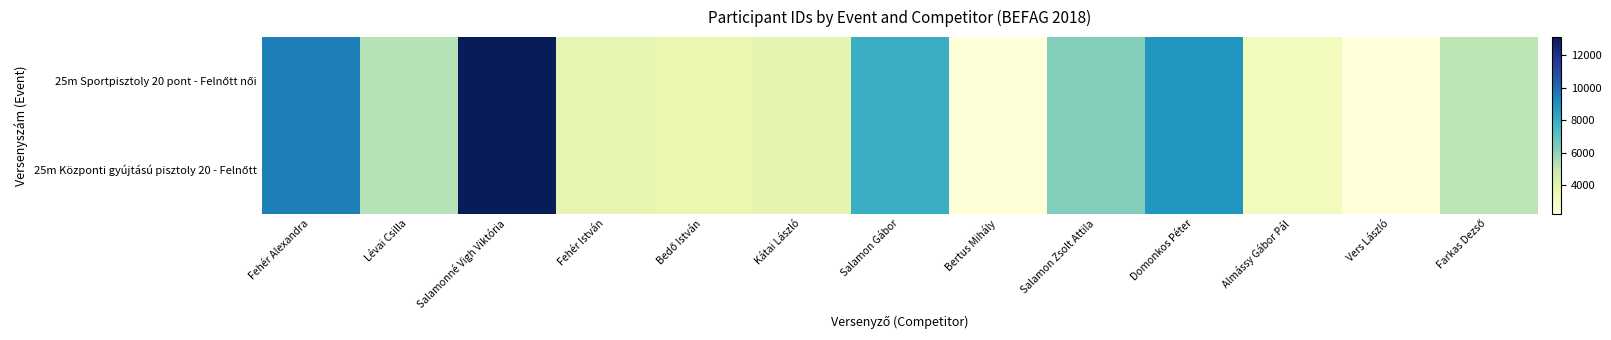

At which category is the sum across all series the highest?

Salamonné Vigh Viktória